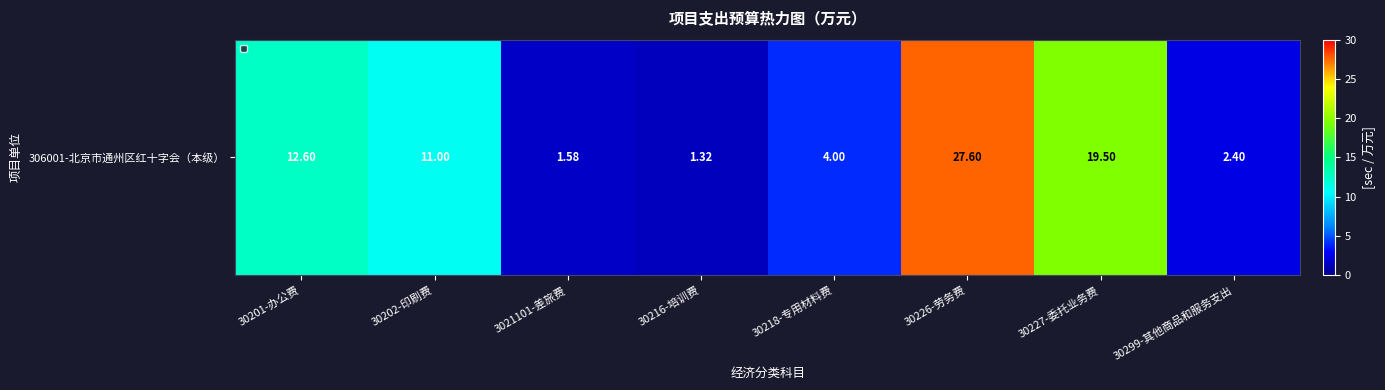

What is the sum of the values at 30216-培训费 and 30299-其他商品和服务支出?

3.7